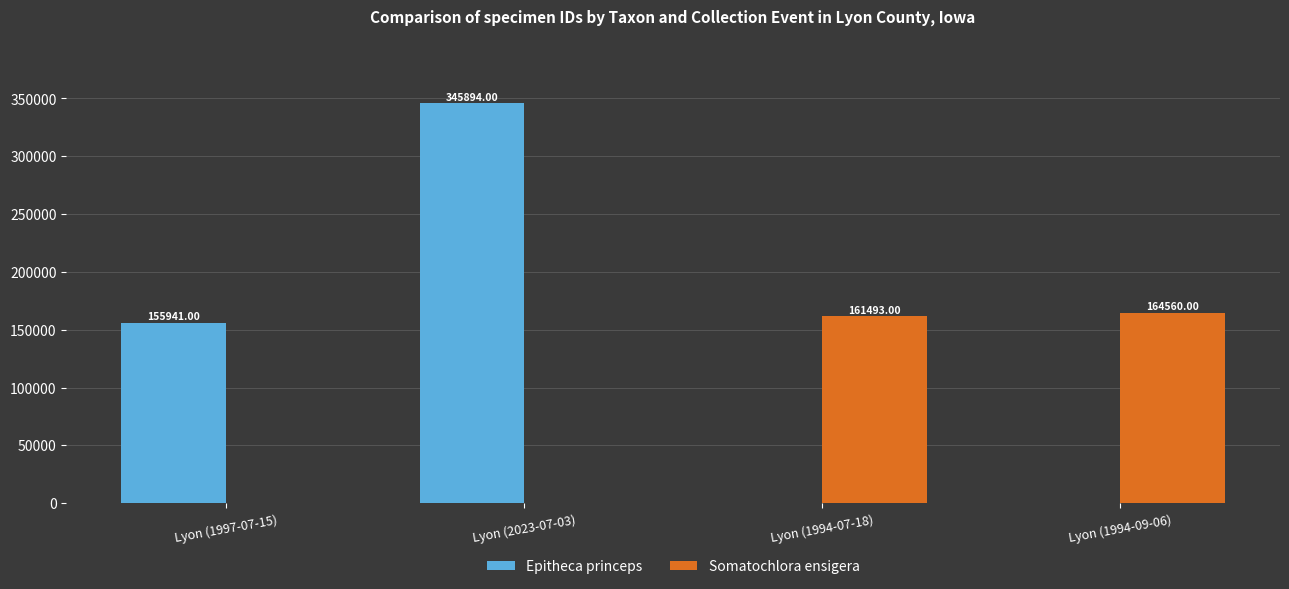

What is the label of the 2nd bar from the right?

Lyon (1997-07-15)